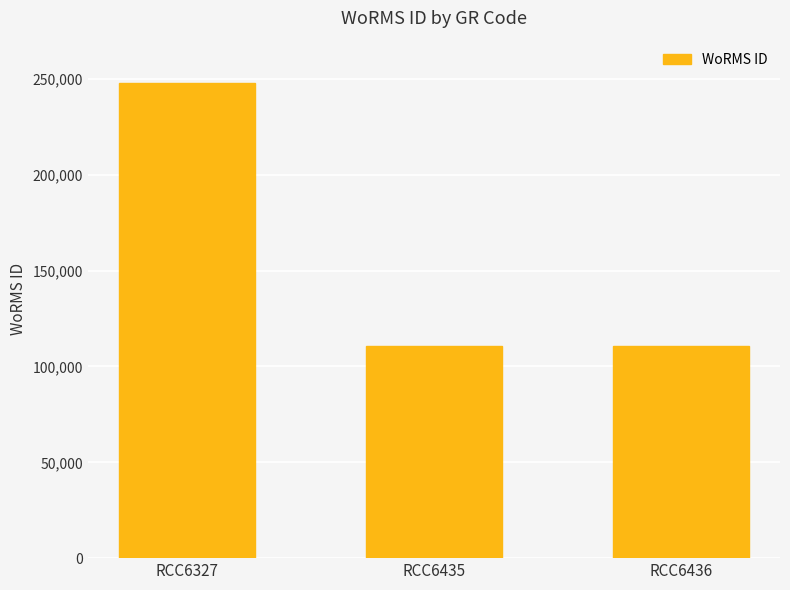

What is the minimum value shown in the chart?

110652